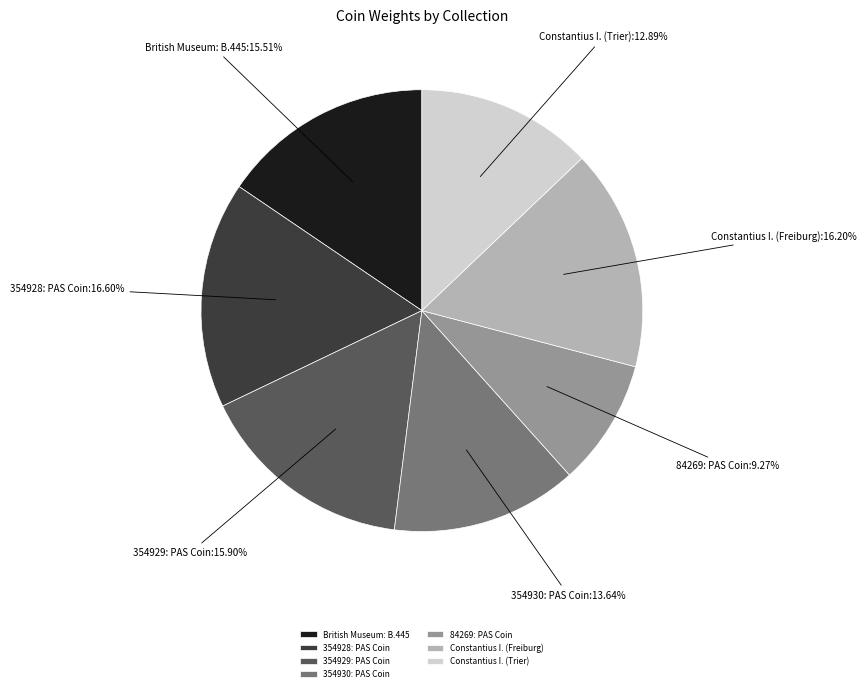

Is there a majority slice in this chart?

No